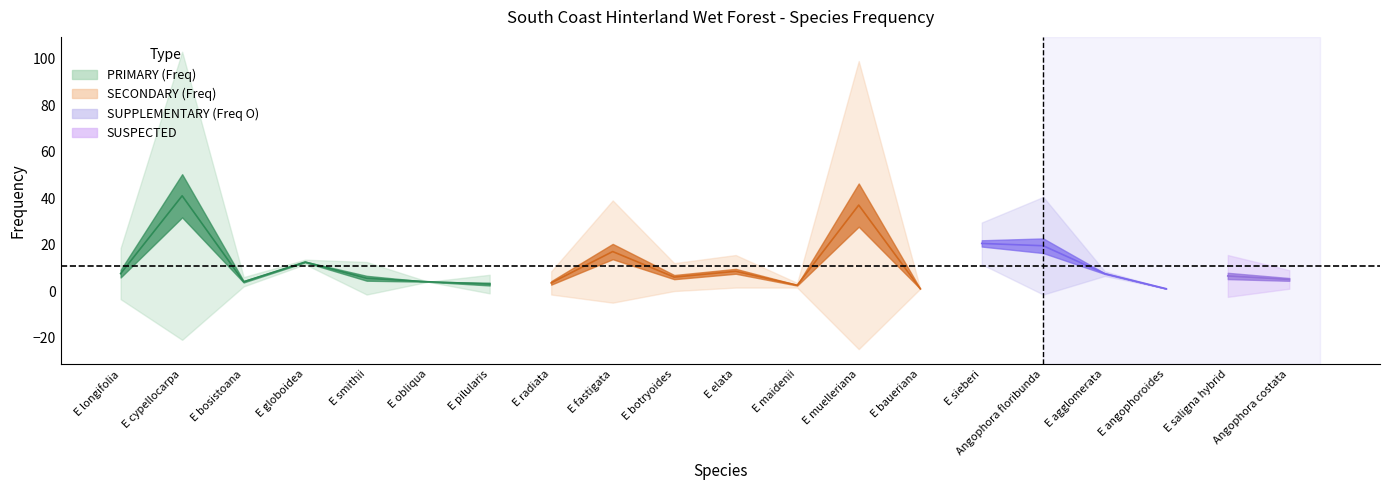

Between which two adjacent categories do Freq O and Freq first intersect?

E radiata and E fastigata